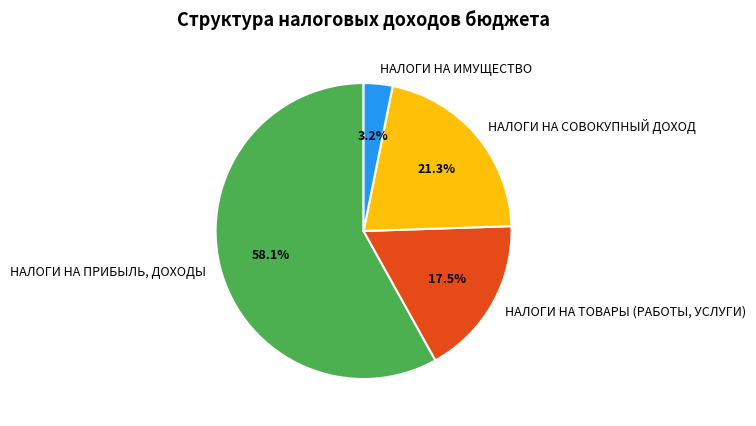

Do НАЛОГИ НА ПРИБЫЛЬ, ДОХОДЫ and НАЛОГИ НА ТОВАРЫ (РАБОТЫ, УСЛУГИ) together represent more than half of the pie?

Yes